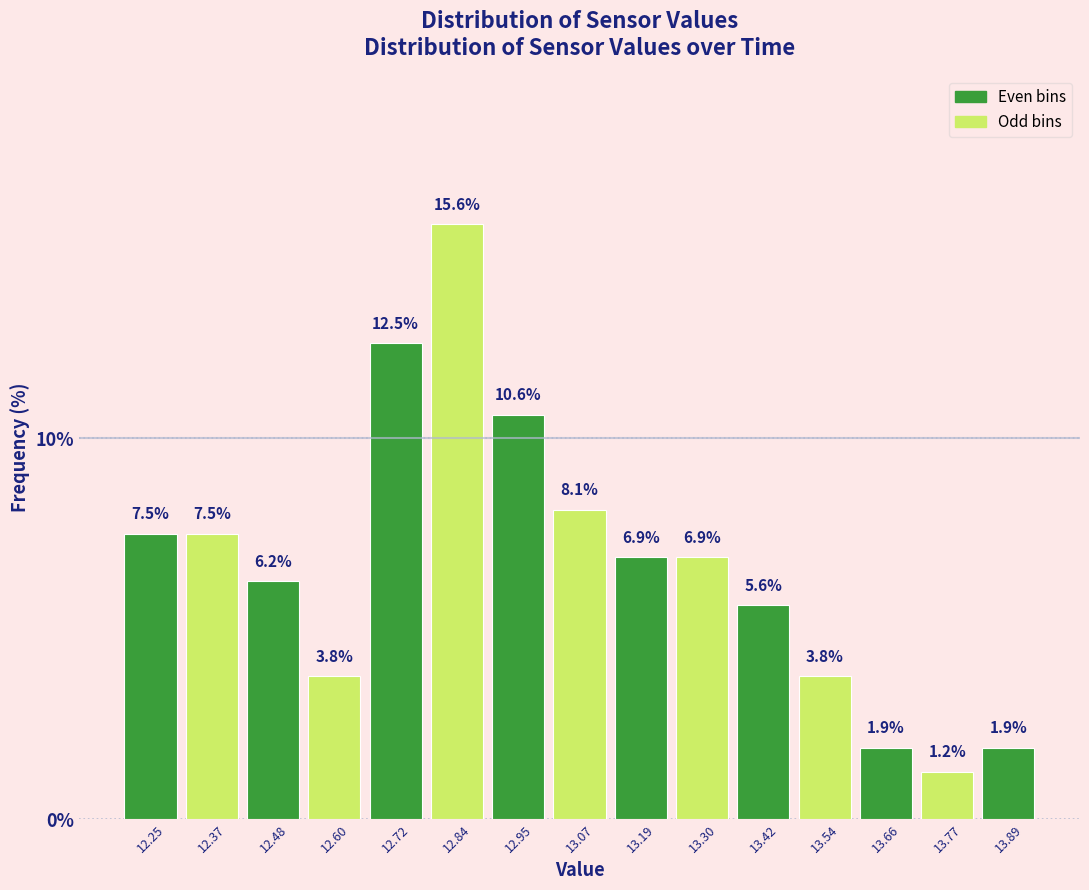

Over which range of the x-axis is the bar tallest?

12.78 to 12.90